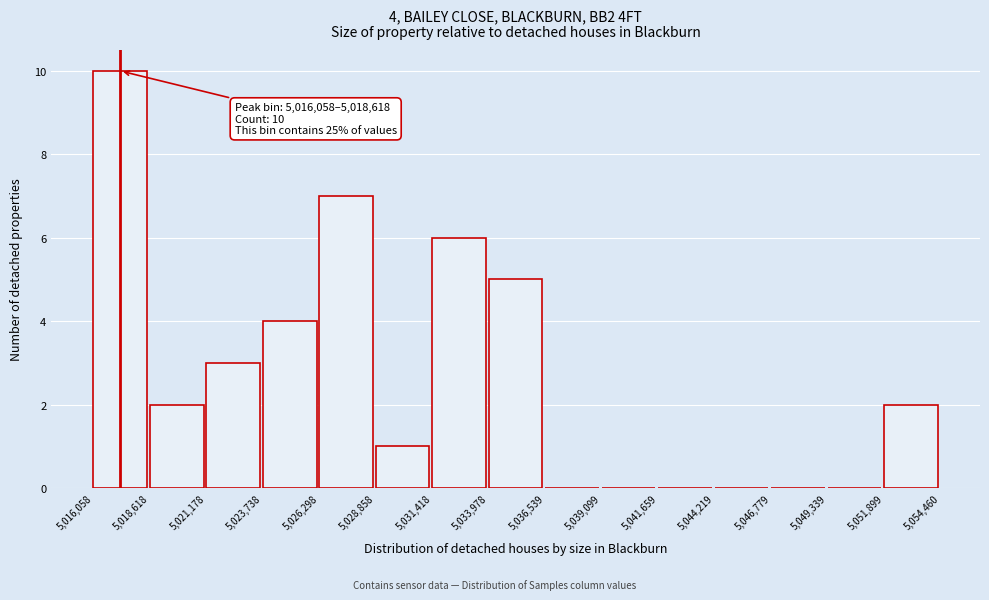

Which range on the x-axis has the tallest bar?

5,016,058 to 5,018,618